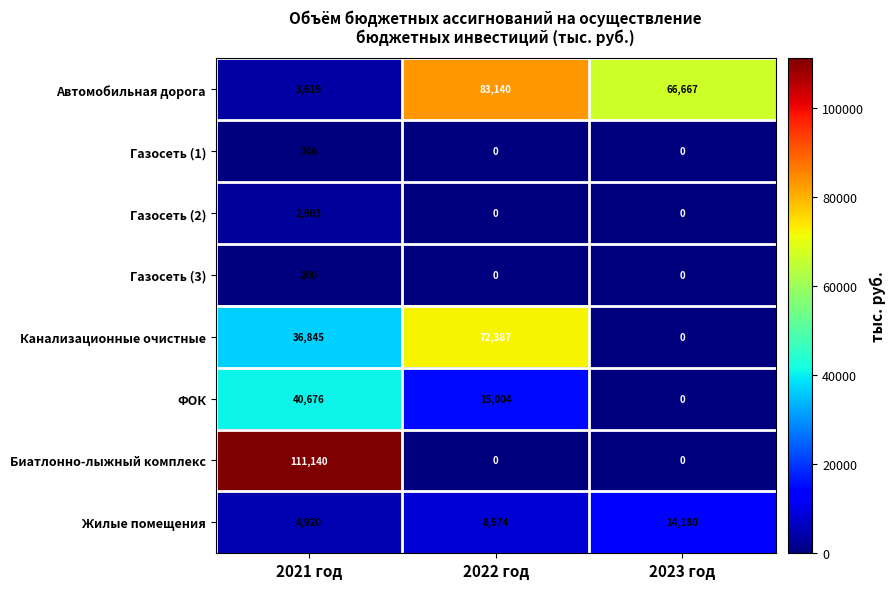

Count the number of categories in the chart.

3